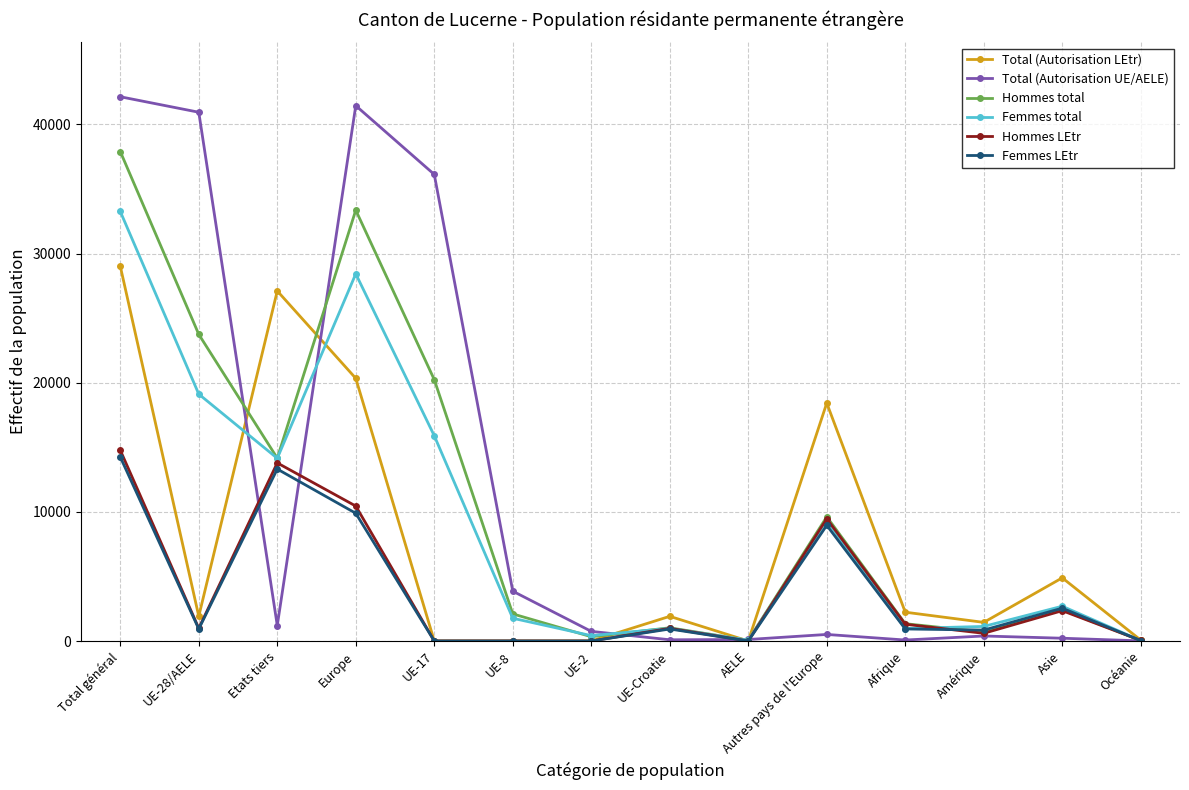

At how many categories does at least one series exceed 17475?

6